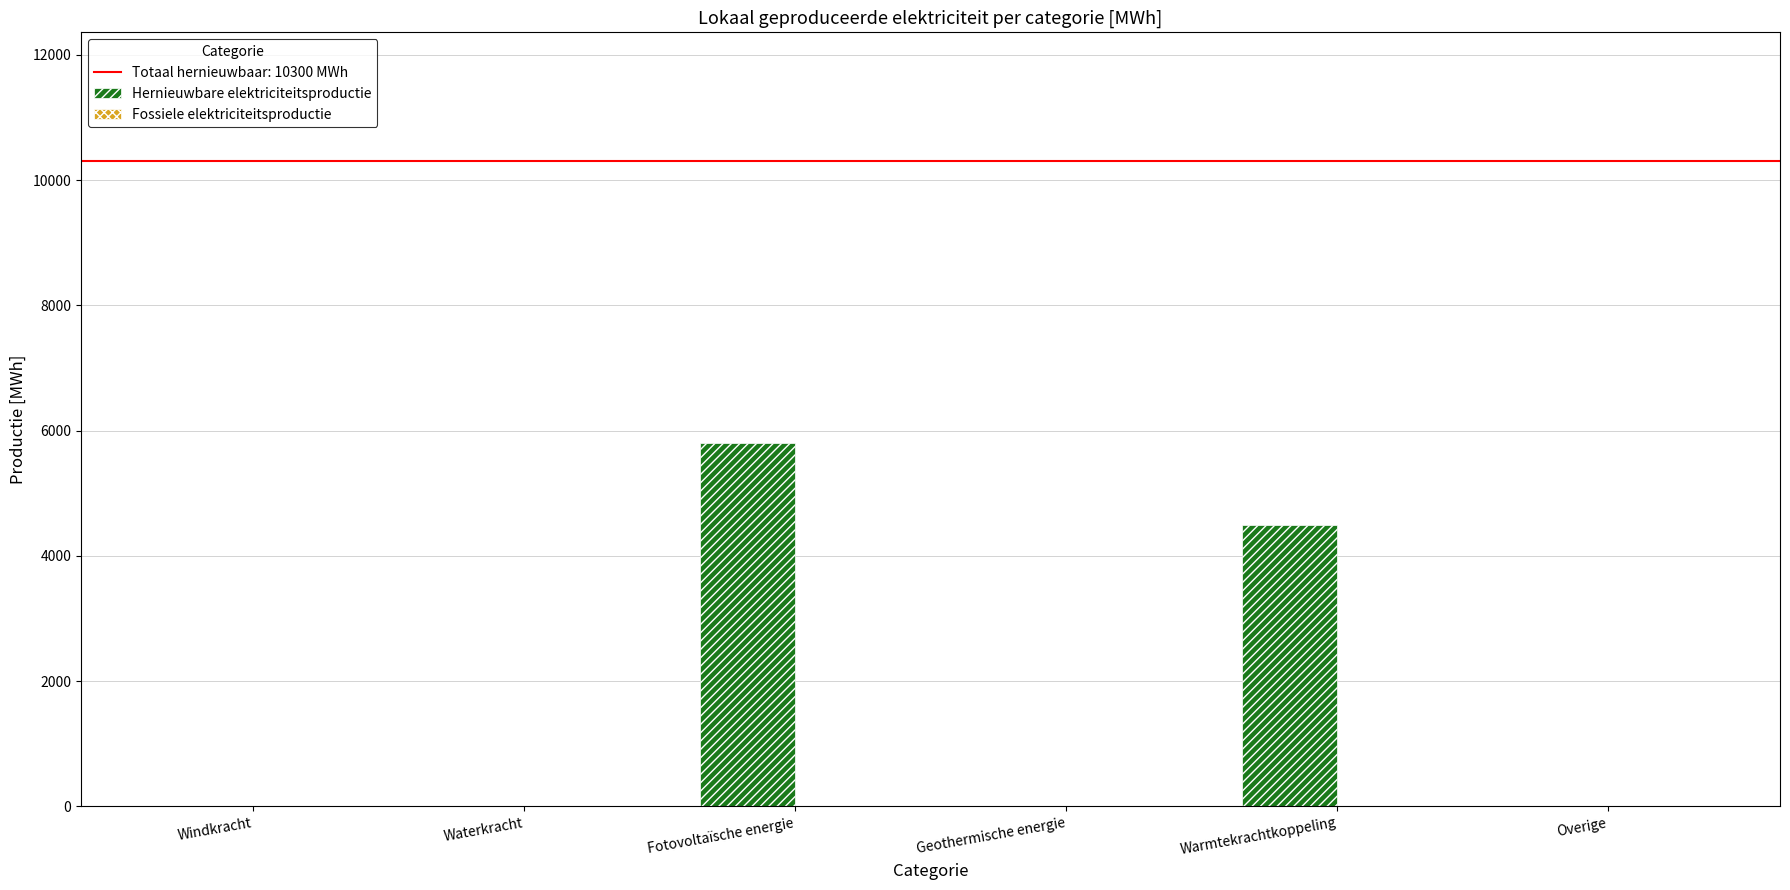

Reading left to right, extract all data points from this chart.

Windkracht=0.0	Waterkracht=0.0	Fotovoltaïsche energie=5800.1	Geothermische energie=0.0	Warmtekrachtkoppeling=4500.0	Overige=0.0